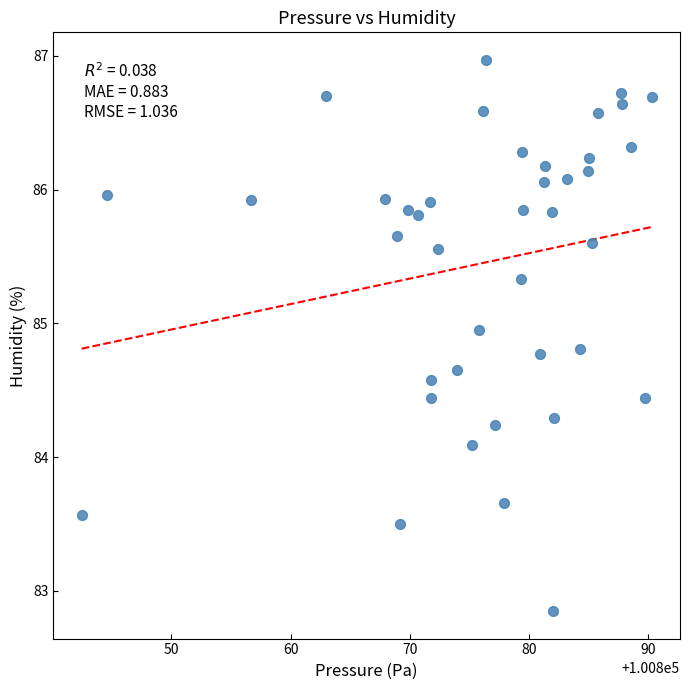

What Y value in the scatter plot is closest to 84?

84.1